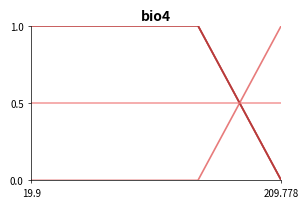

The Bulk deposit volume series shows 0.4 at 19.9. True or false?

False